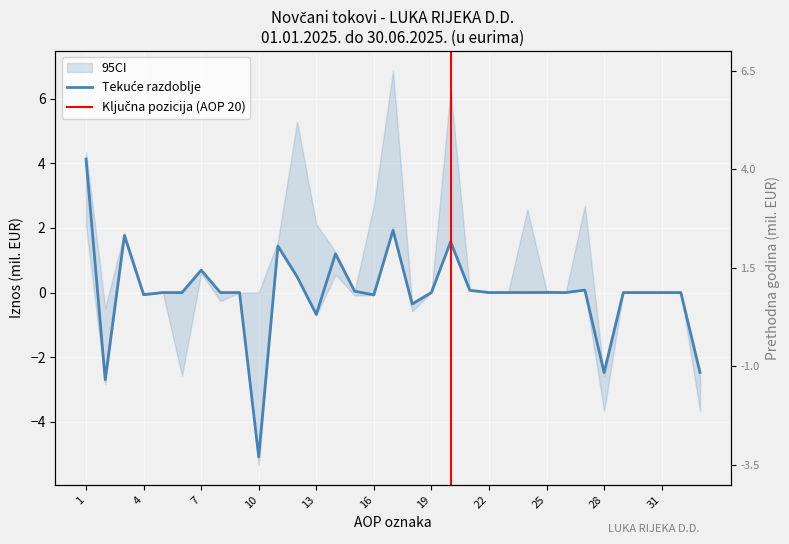

Rank the categories by Isto razdoblje prethodne godine value from lowest to highest.

28, 33, 6, 18, 2, 8, 15, 4, 5, 9, 10, 19, 22, 26, 29, 30, 31, 32, 23, 21, 25, 14, 7, 11, 3, 1, 13, 24, 27, 16, 12, 20, 17